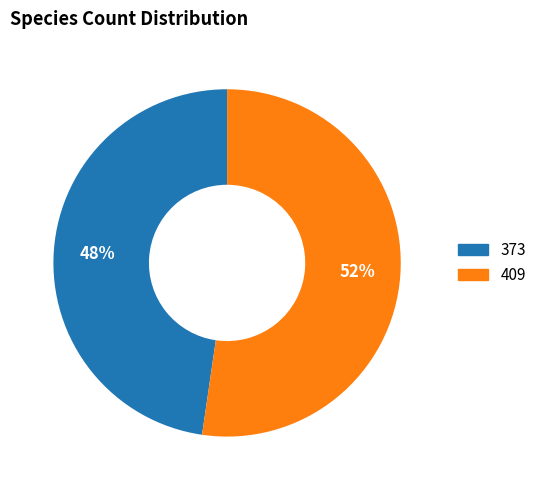

To the nearest percent, what is the combined percentage of 409 and 373?

100%